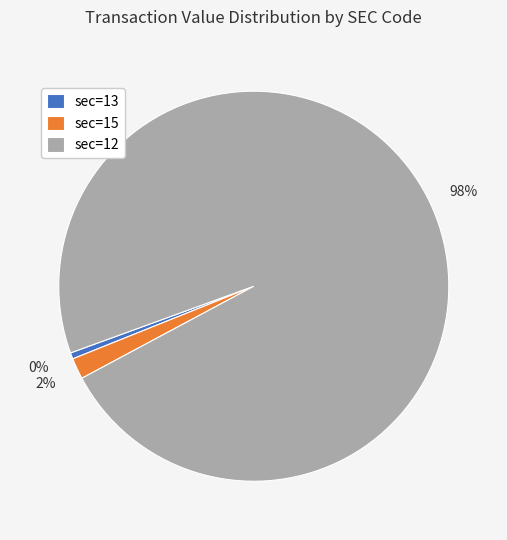

Is it true that 12 is 28% of the pie?

False